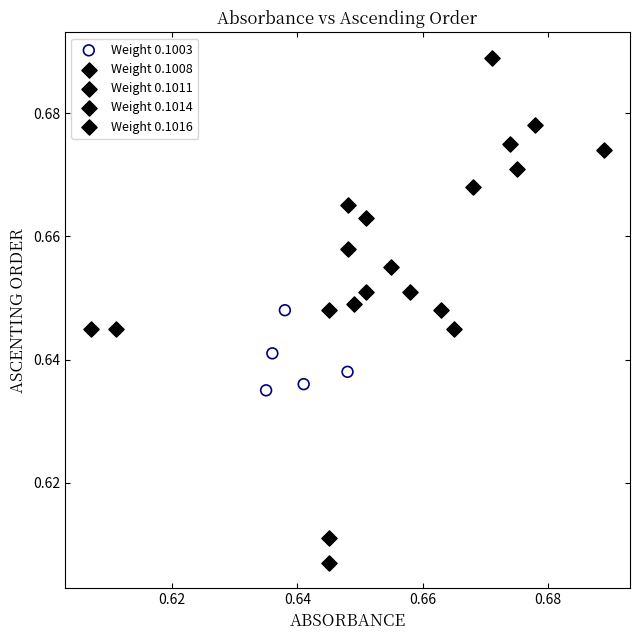

Which series has the largest Y range (max minus min)?

Weight 0.1011